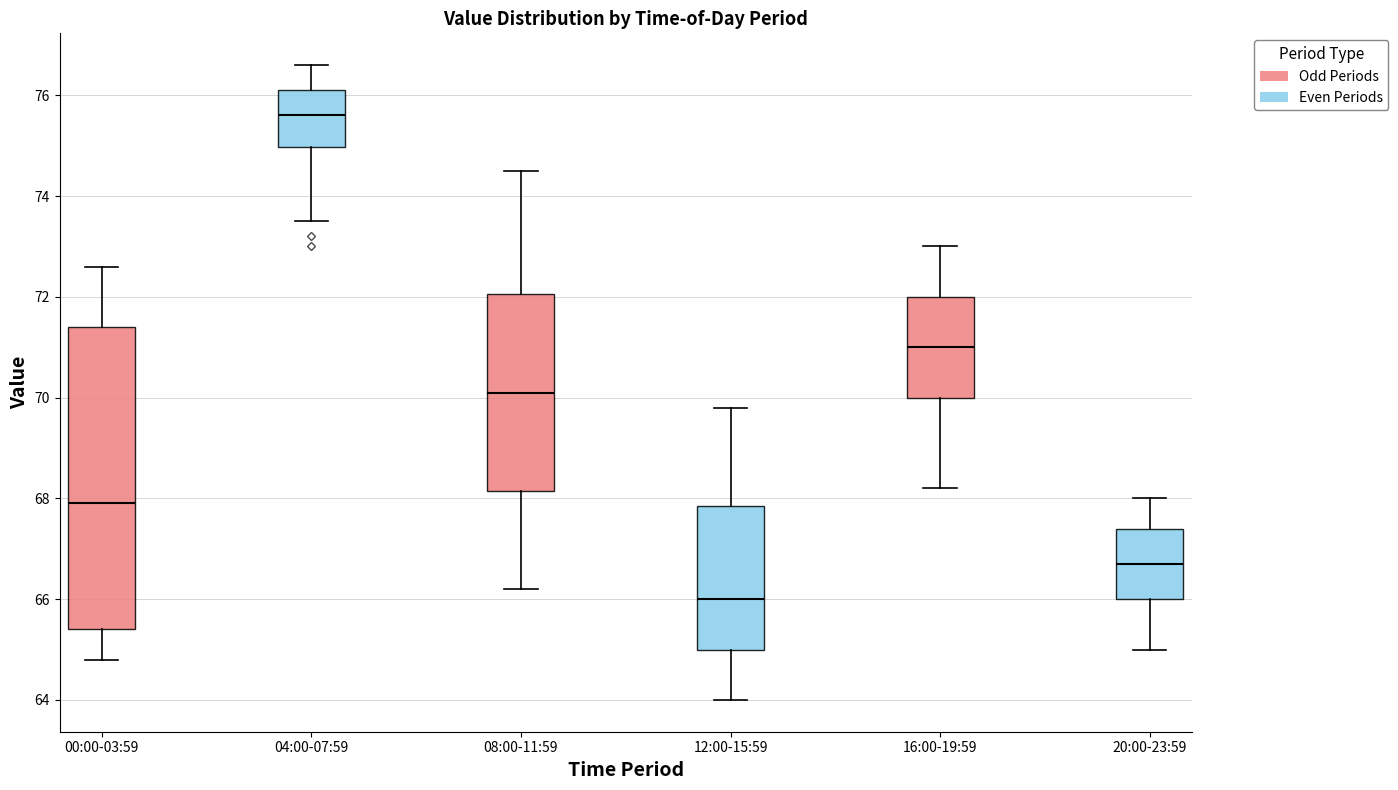

Where does the median line of the box for 00:00-03:59 sit on the y-axis? The values are not printed on the chart, so give them approximately, as read against the axis.

68.0